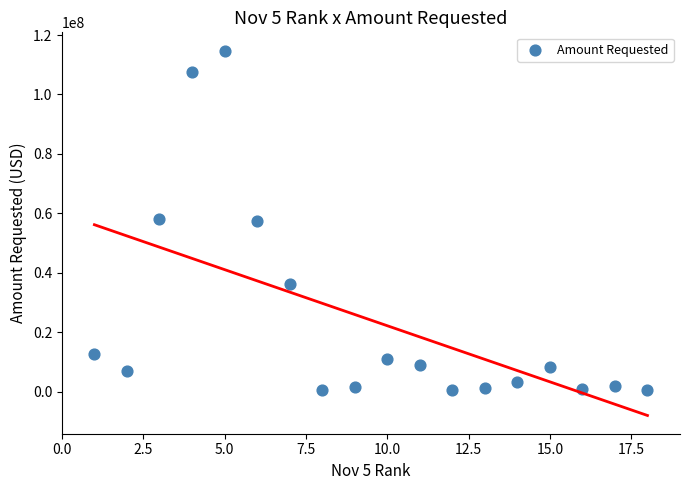

What is the range of Y values (max minus min)?

114275730